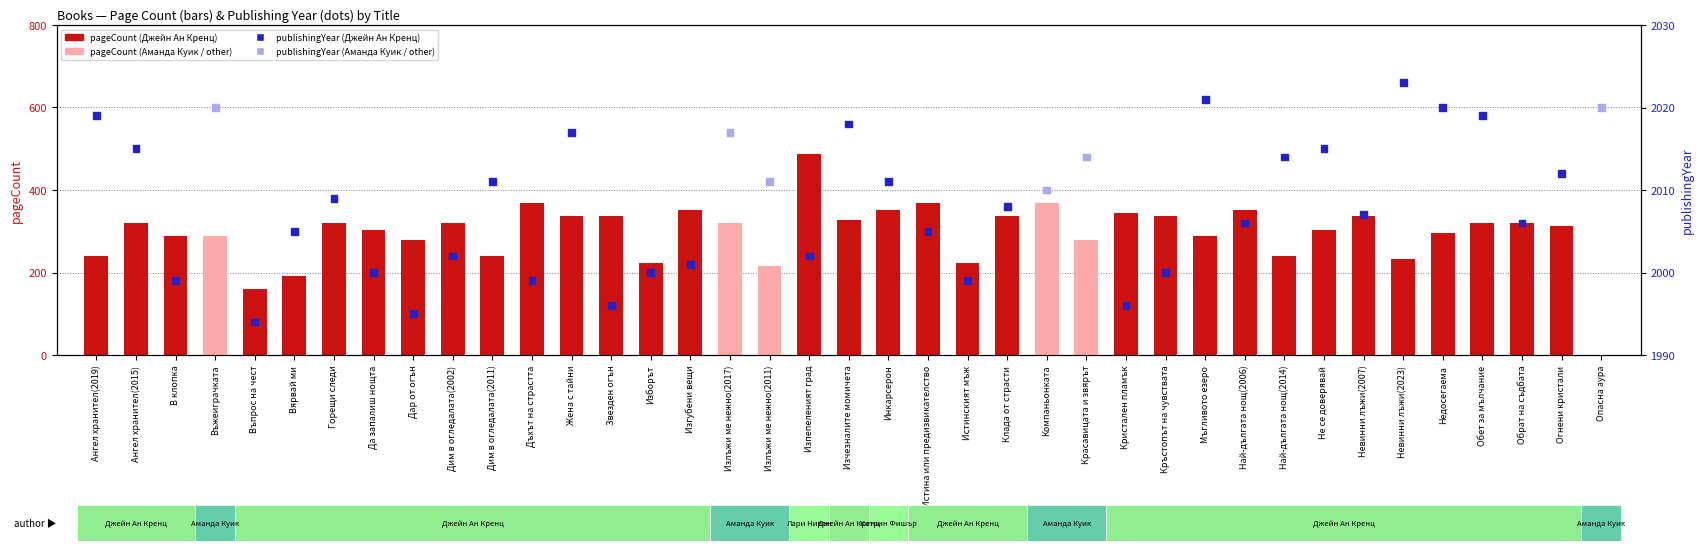

What are all the series names shown in the legend?

pageCount, publishingYear